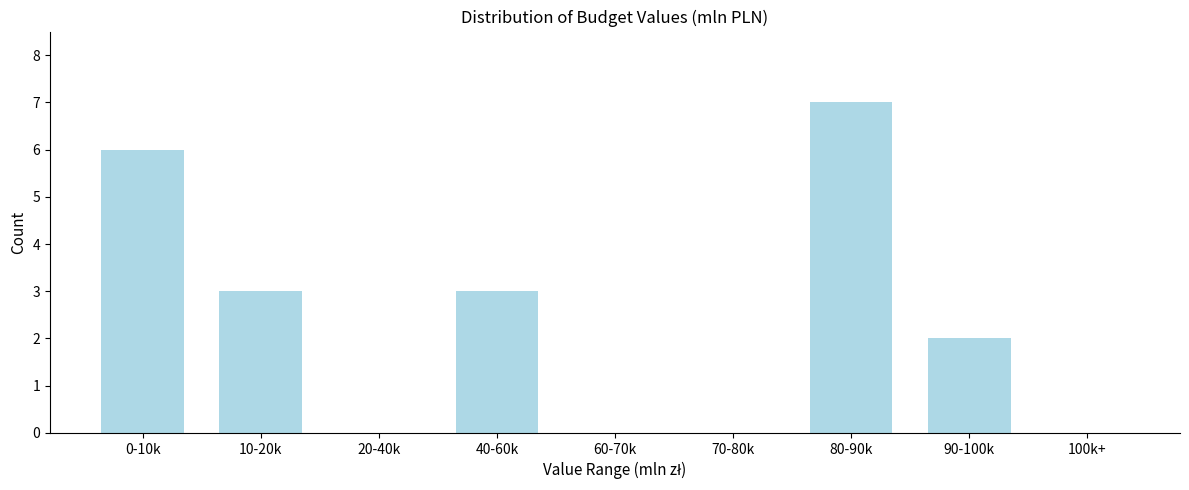

Reading left to right, extract all data points from this chart.

0-10k=6	10-20k=3	20-40k=0	40-60k=3	60-70k=0	70-80k=0	80-90k=7	90-100k=2	100k+=0